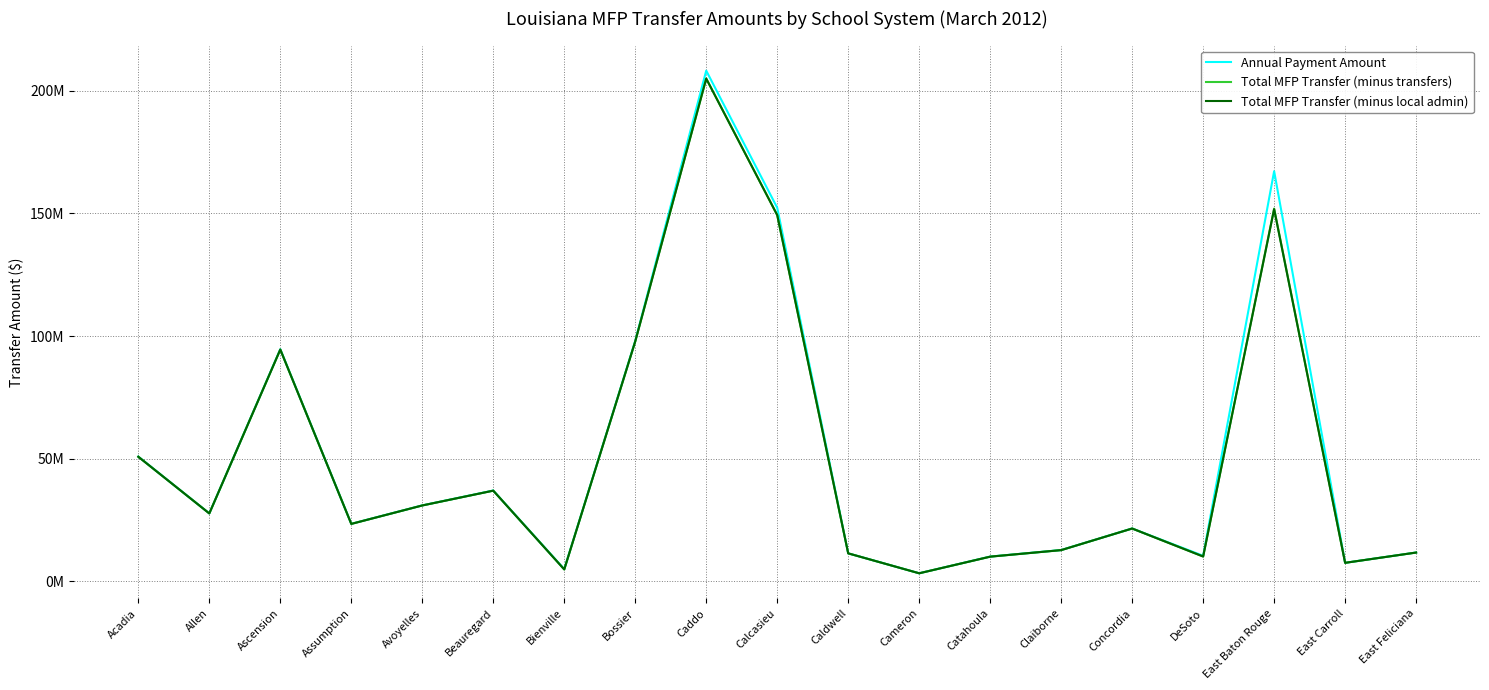

List the series in order of their peak value, highest first.

Annual Payment Amount, Total MFP Transfer (minus transfers), Total MFP Transfer (minus local admin)